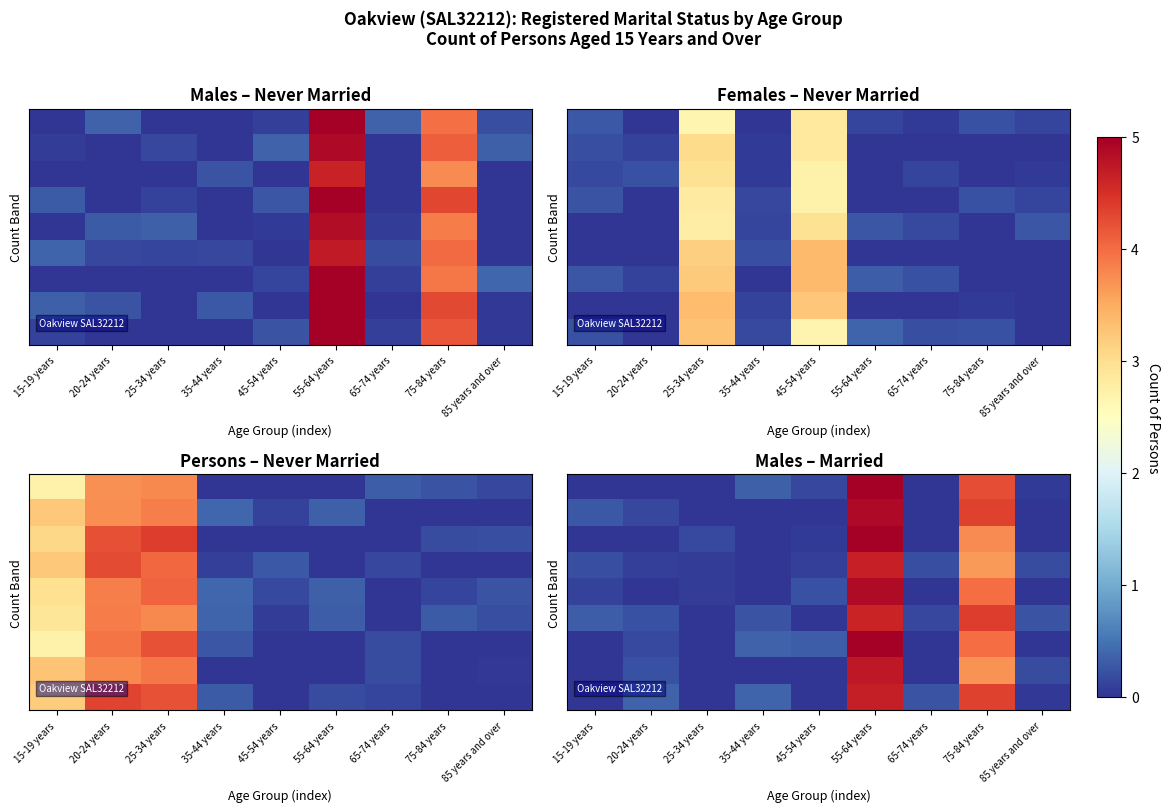

What is the difference between the row_2 values at 25-34 years and 55-64 years?

5.0